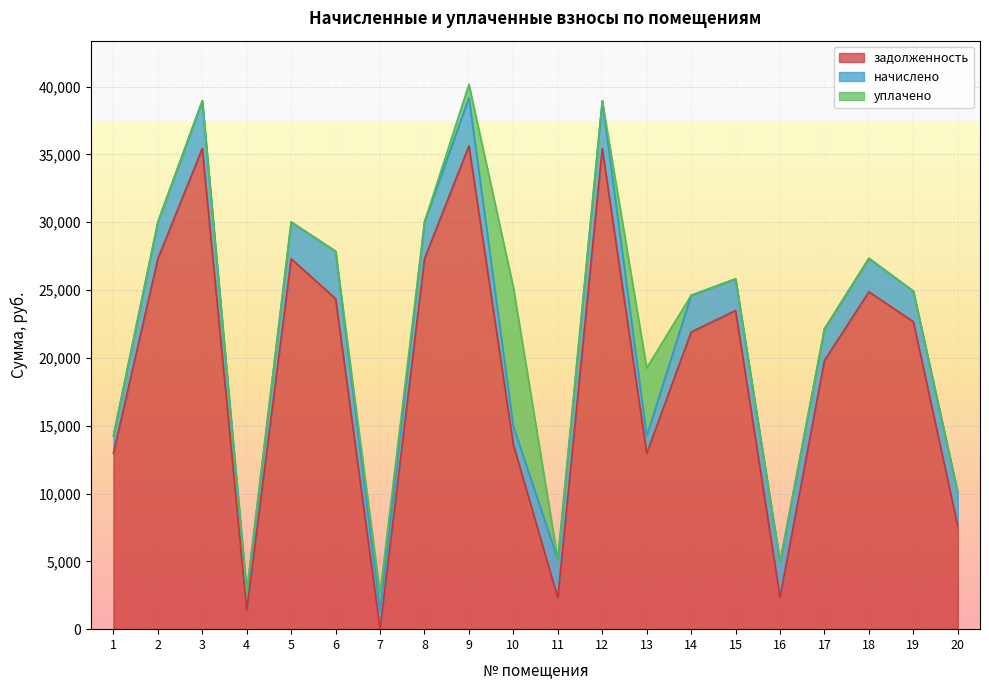

Where is the first local maximum for начислено?

3